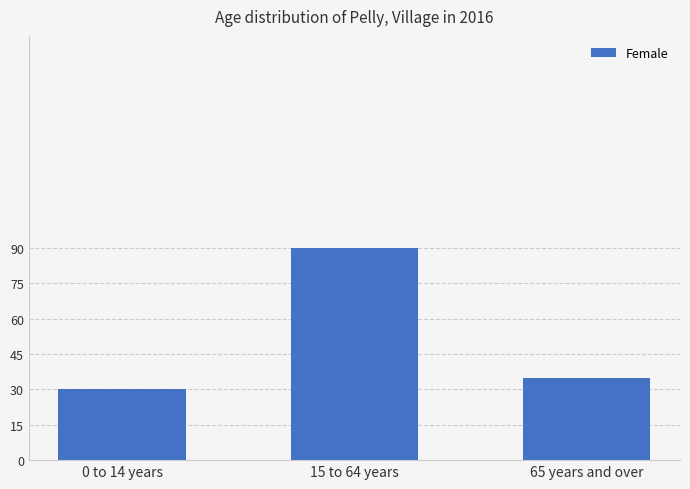

What is the label of the 3rd bar from the left?

65 years and over